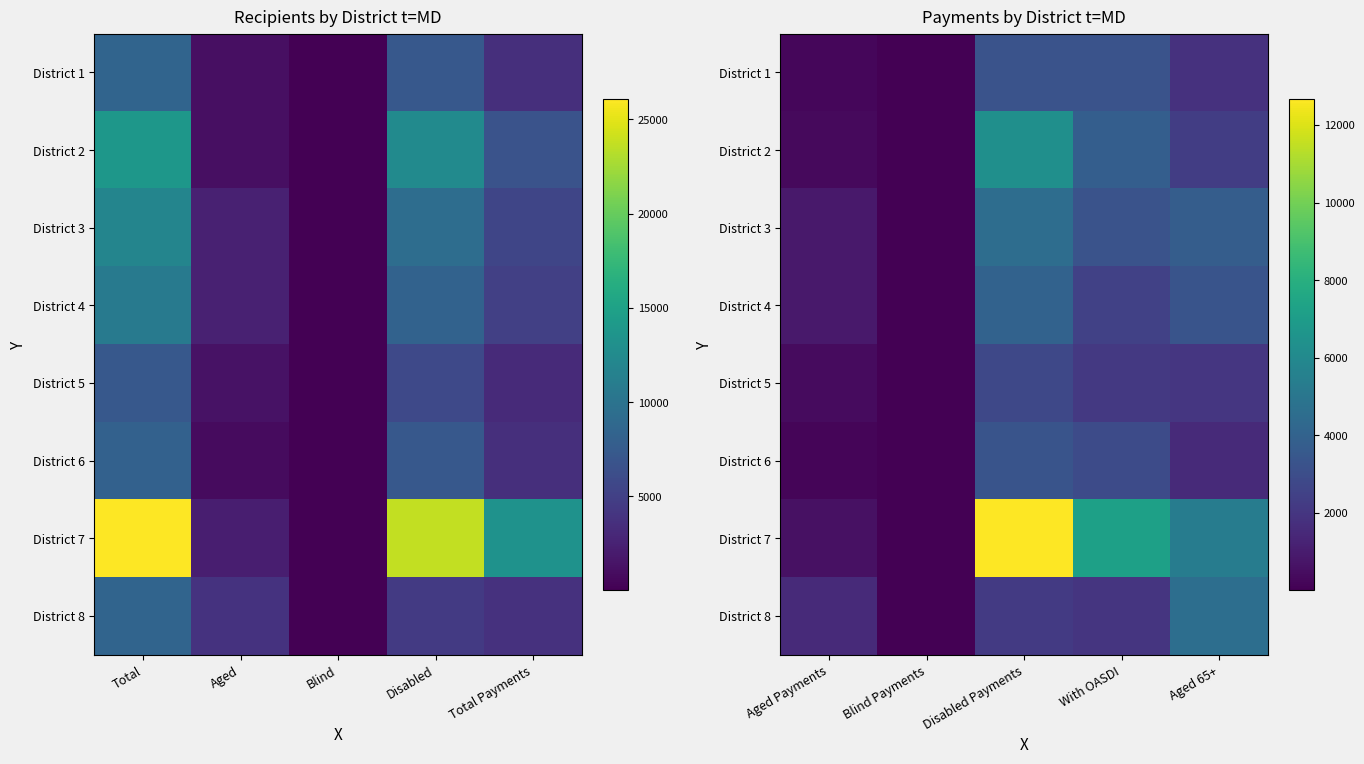

Between Total Payments and Disabled, which is larger?

Disabled